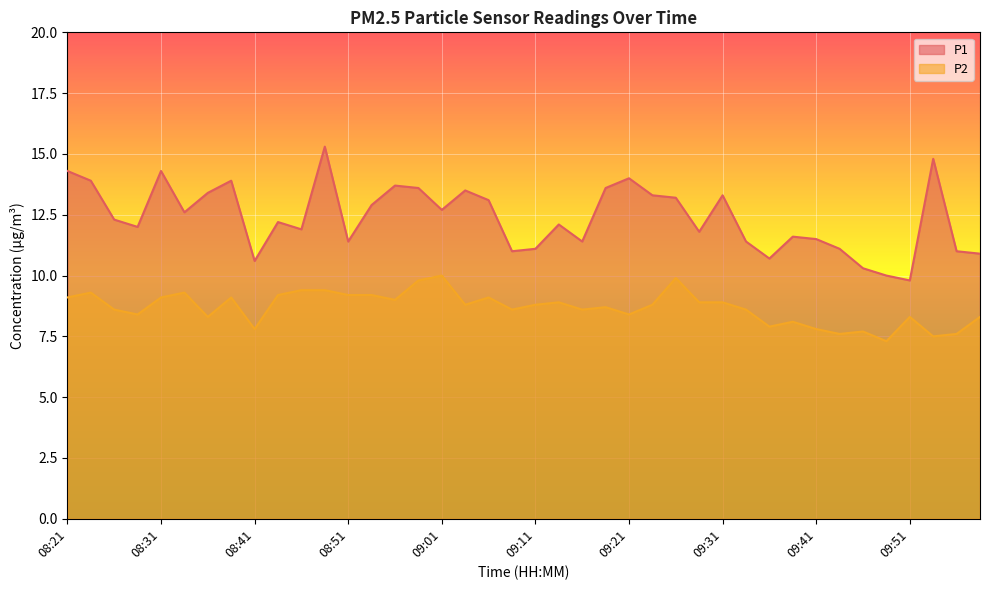

At 09:29, list the series in order from largest to smallest.

P1, P2